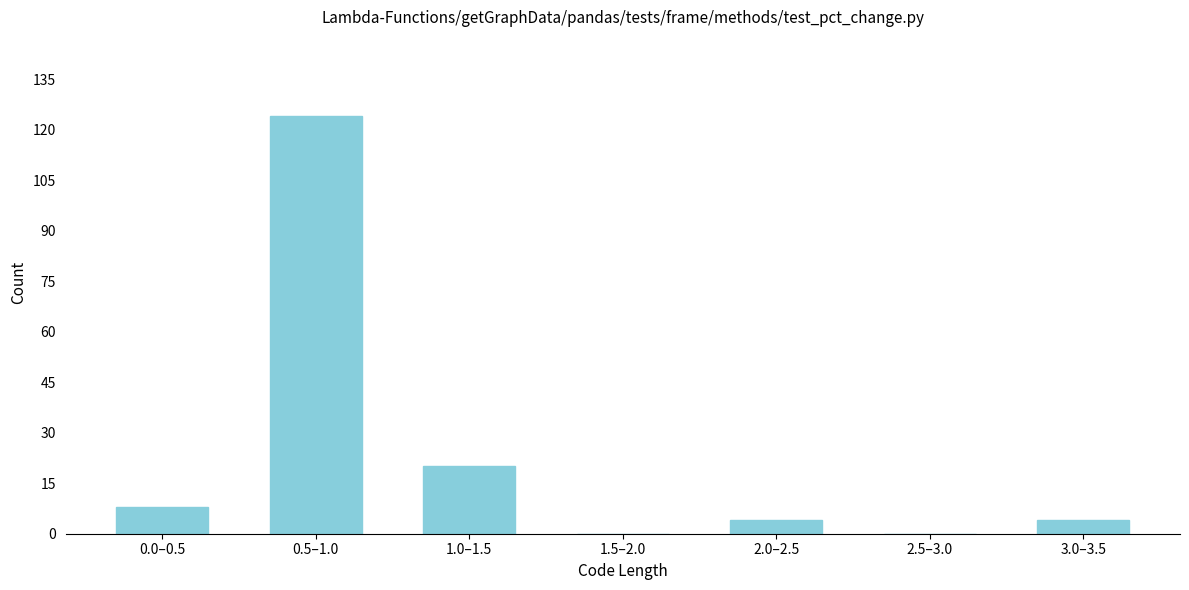

Reading right to left, what are all the values shown in this chart?

3.0–3.5=4	2.5–3.0=0	2.0–2.5=4	1.5–2.0=0	1.0–1.5=20	0.5–1.0=124	0.0–0.5=8